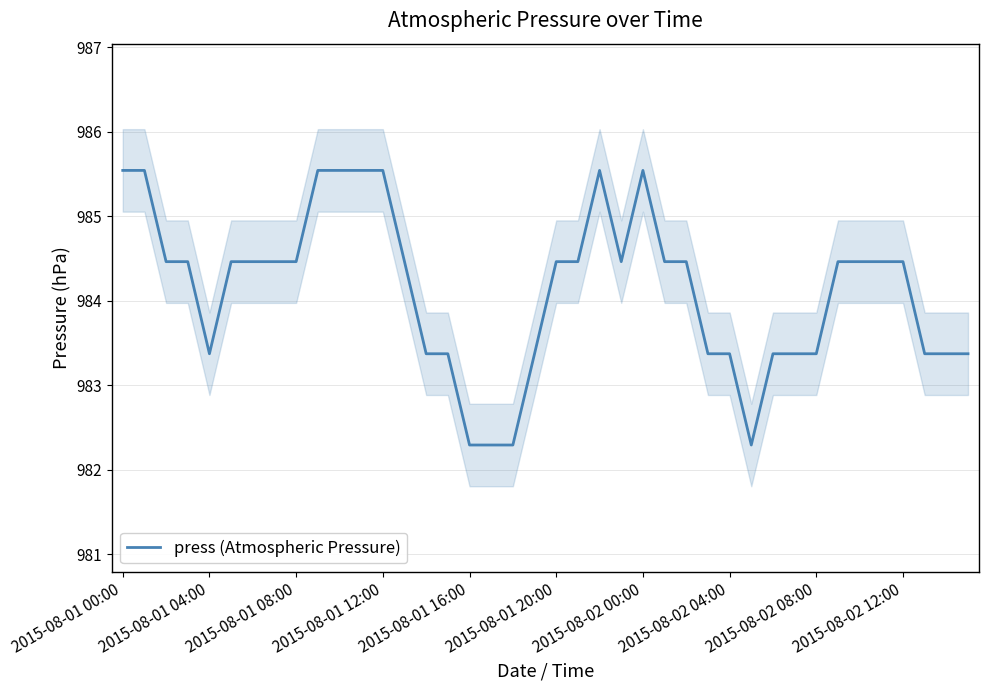

What is the minimum value for press (Atmospheric Pressure)?

982.3